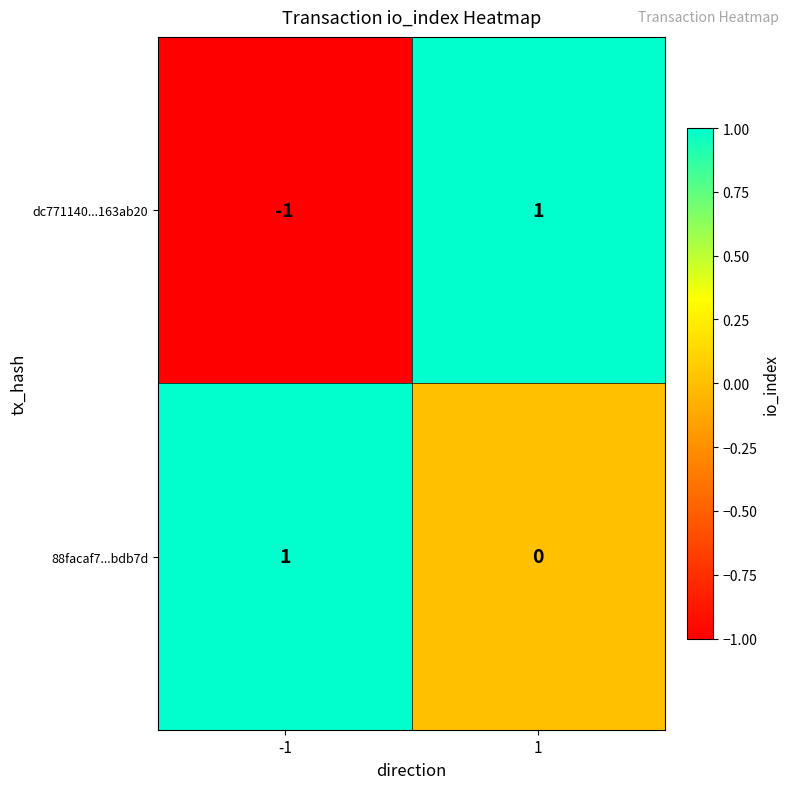

Reading left to right, extract all data points from this chart.

dc771140...163ab20: -1=-1	1=1
88facaf7...bdb7d: -1=1	1=0